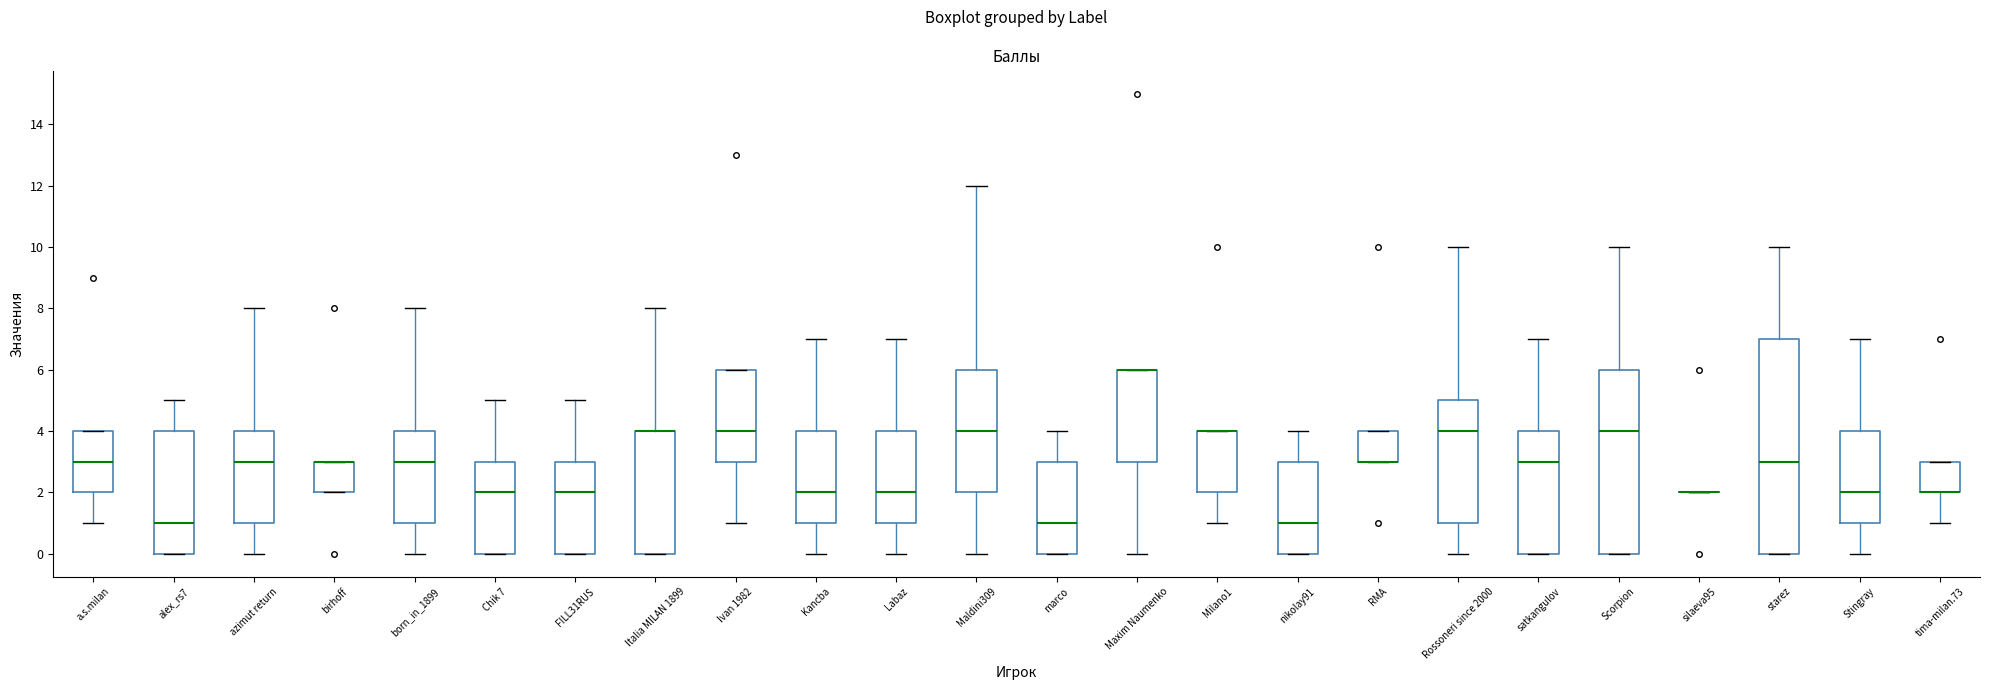

Reading left to right, read every box against the y-axis: the position of its median line, the range the box covers, and the ends of its whiskers. The values are not printed on the chart, so give them approximately, as read against the axis.

a.s.milan: median 3, box 2 to 4, whiskers 1 to 4
alex_rs7: median 1, box 0 to 4, whiskers 0 to 5
azimut return: median 3, box 1 to 4, whiskers 0 to 8
birhoff: median 3 (drawn on the box's upper edge), box 2 to 3, whiskers 2 to 3
born_in_1899: median 3, box 1 to 4, whiskers 0 to 8
Chik 7: median 2, box 0 to 3, whiskers 0 to 5
FILL31RUS: median 2, box 0 to 3, whiskers 0 to 5
Italia MILAN 1899: median 4 (drawn on the box's upper edge), box 0 to 4, whiskers 0 to 8
Ivan 1982: median 4, box 3 to 6, whiskers 1 to 6
Kancba: median 2, box 1 to 4, whiskers 0 to 7
Labaz: median 2, box 1 to 4, whiskers 0 to 7
Maldini309: median 4, box 2 to 6, whiskers 0 to 12
marco: median 1, box 0 to 3, whiskers 0 to 4
Maxim Naumenko: median 6 (drawn on the box's upper edge), box 3 to 6, whiskers 0 to 6
Milano1: median 4 (drawn on the box's upper edge), box 2 to 4, whiskers 1 to 4
nikolay91: median 1, box 0 to 3, whiskers 0 to 4
RMA: median 3 (drawn on the box's lower edge), box 3 to 4, whiskers 3 to 4
Rossoneri since 2000: median 4, box 1 to 5, whiskers 0 to 10
satkangulov: median 3, box 0 to 4, whiskers 0 to 7
Scorpion: median 4, box 0 to 6, whiskers 0 to 10
silaeva95: box collapsed to a line at 2, whiskers 2 to 2
starez: median 3, box 0 to 7, whiskers 0 to 10
Stingray: median 2, box 1 to 4, whiskers 0 to 7
tima-milan.73: median 2 (drawn on the box's lower edge), box 2 to 3, whiskers 1 to 3